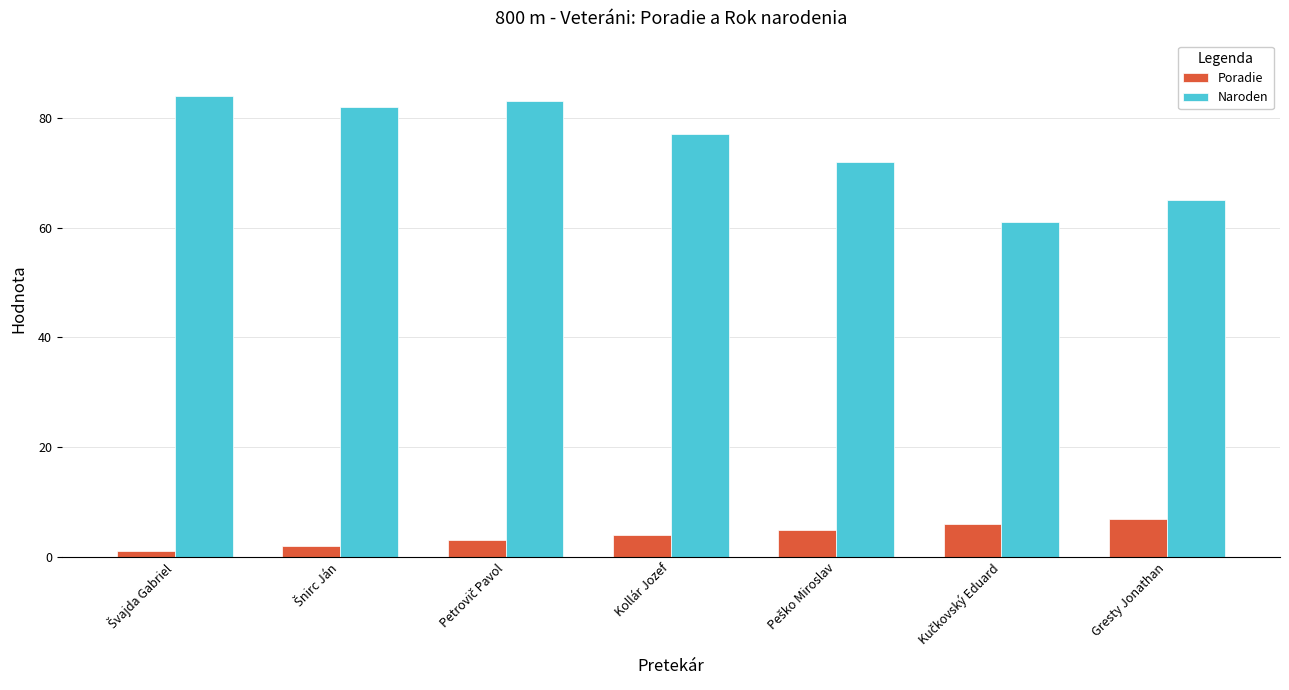

True or false: Poradie has a value of 7 at Gresty Jonathan.

True